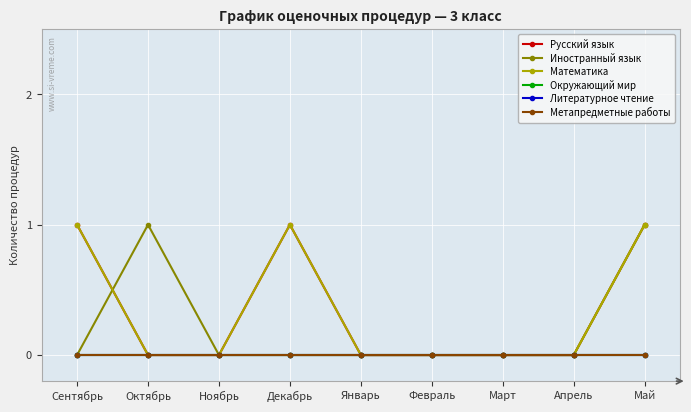

Reading right to left, extract all data points from this chart.

Русский язык: 1	0	0	0	0	1	0	0	1
Иностранный язык: 1	0	0	0	0	0	0	1	0
Математика: 1	0	0	0	0	1	0	0	1
Окружающий мир: 0	0	0	0	0	0	0	0	0
Литературное чтение: 0	0	0	0	0	0	0	0	0
Метапредметные работы: 0	0	0	0	0	0	0	0	0